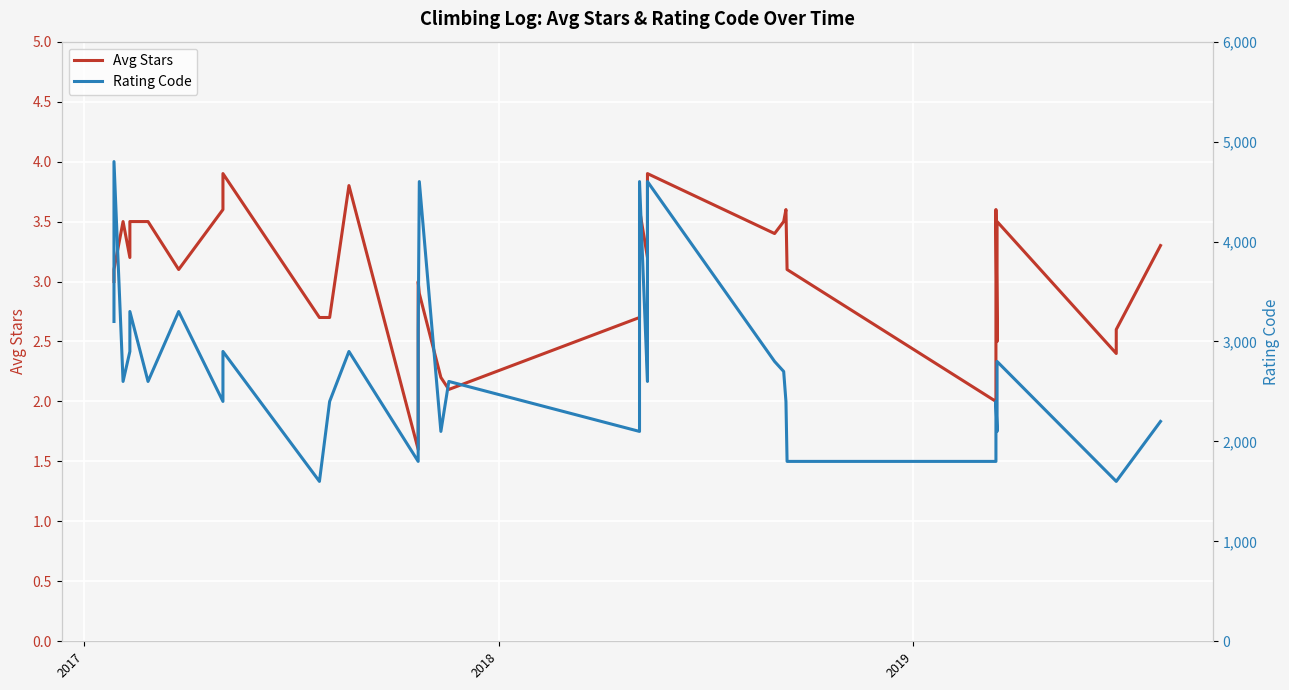

How many lines are shown in the chart?

2